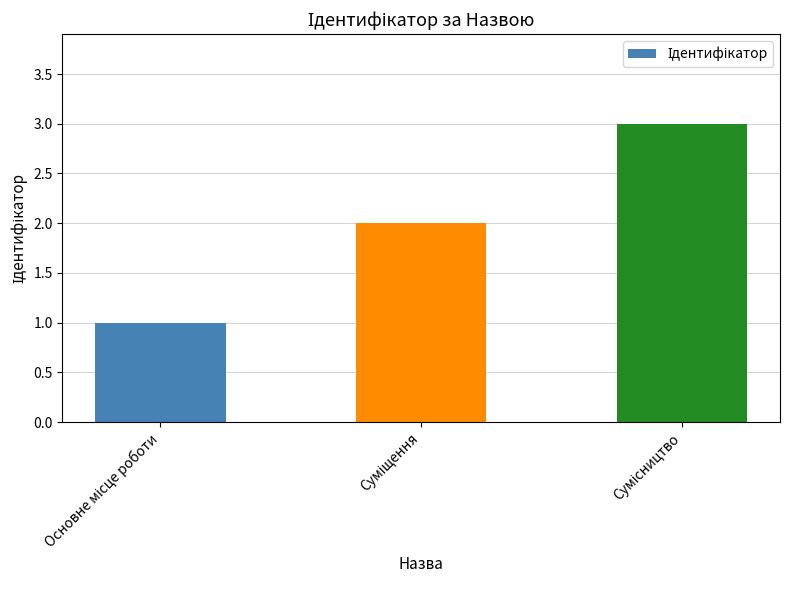

What is the sum of all values?

6